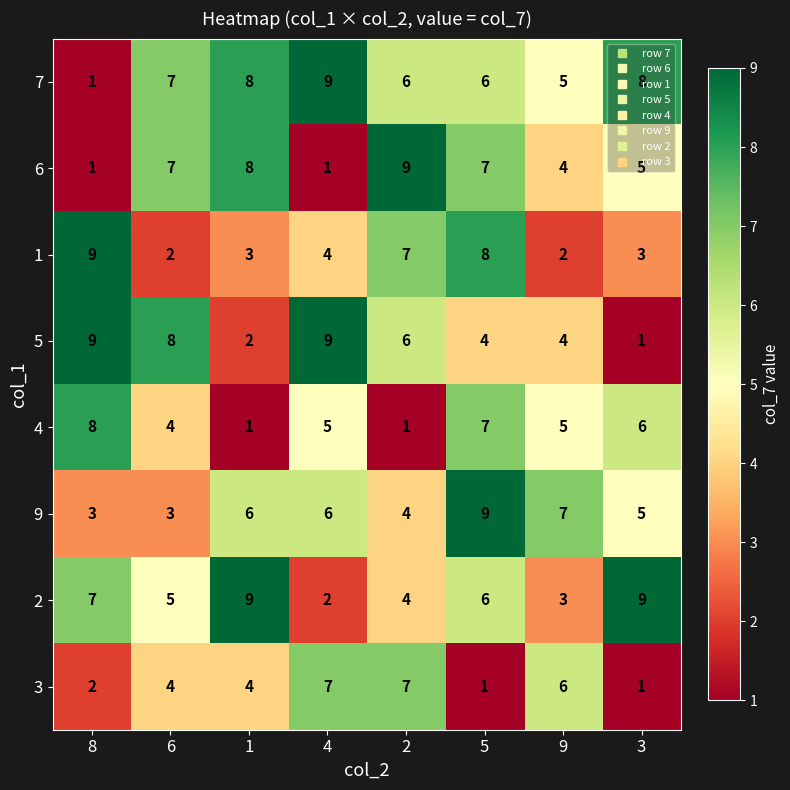

What is the sum of the 9 values at 3 and 6?

8